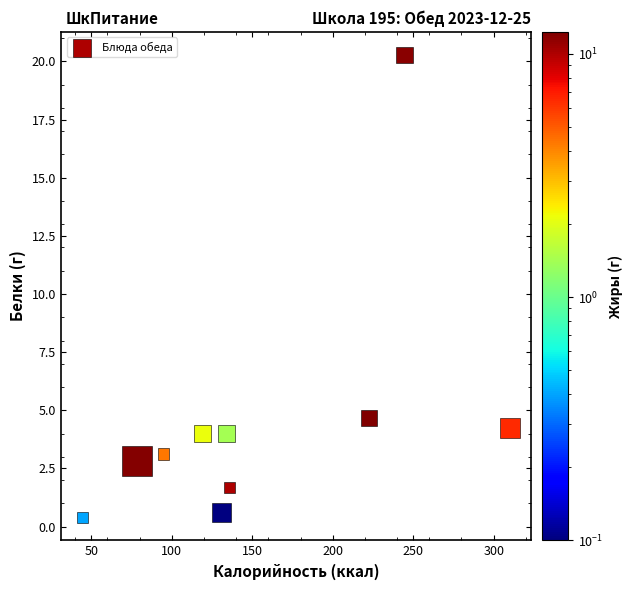

What is the average X value?

151.4